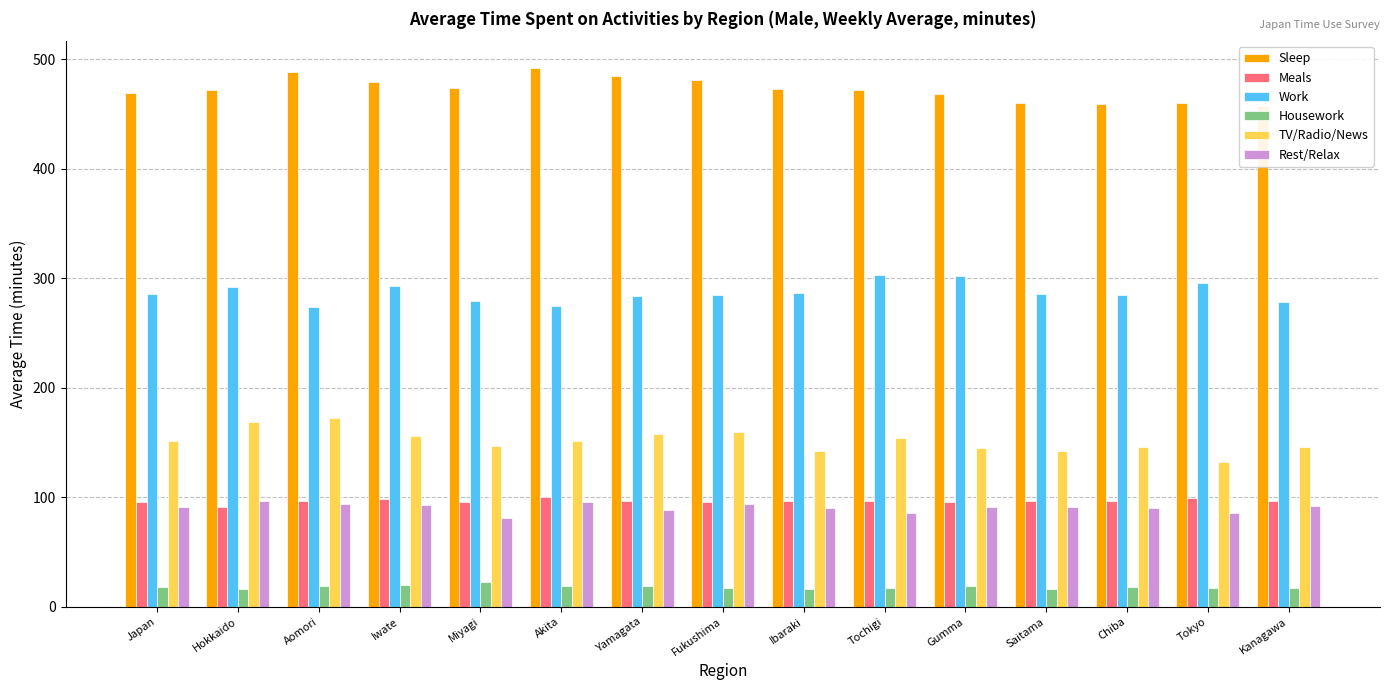

At which label is Meals closest to 95?

Japan